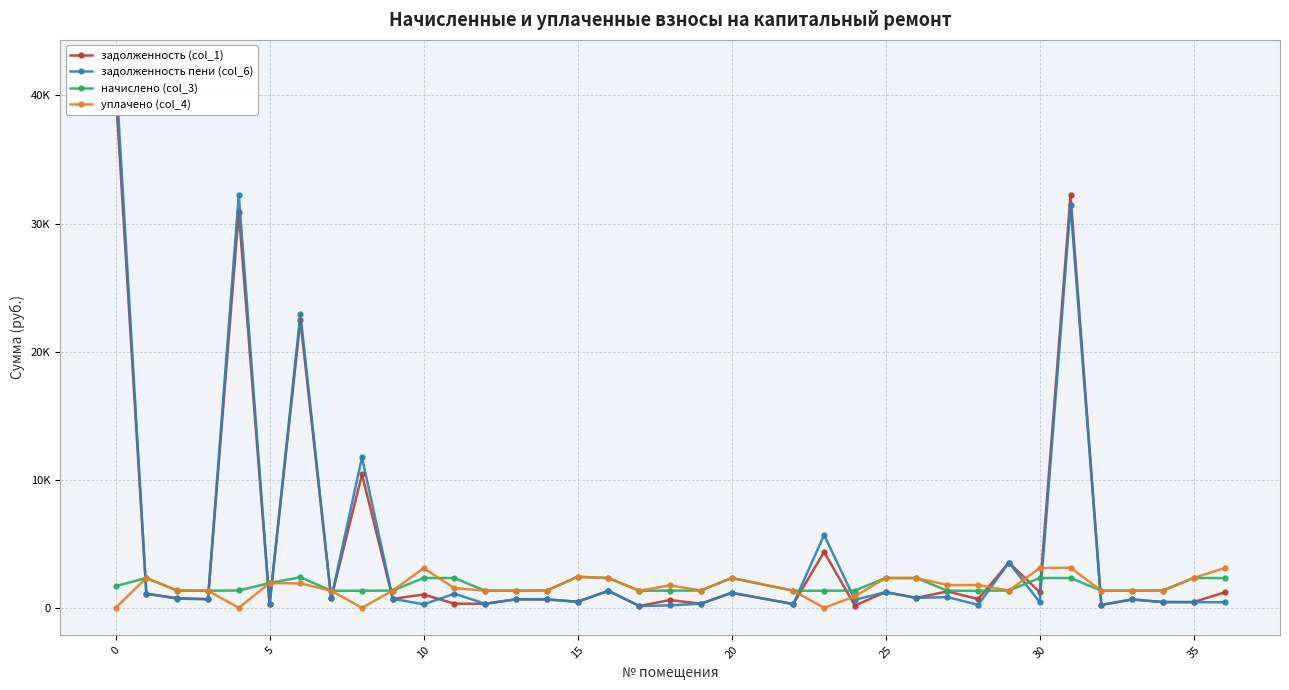

The value of уплачено (col_4) at 40 is 1815.7. True or false?

False